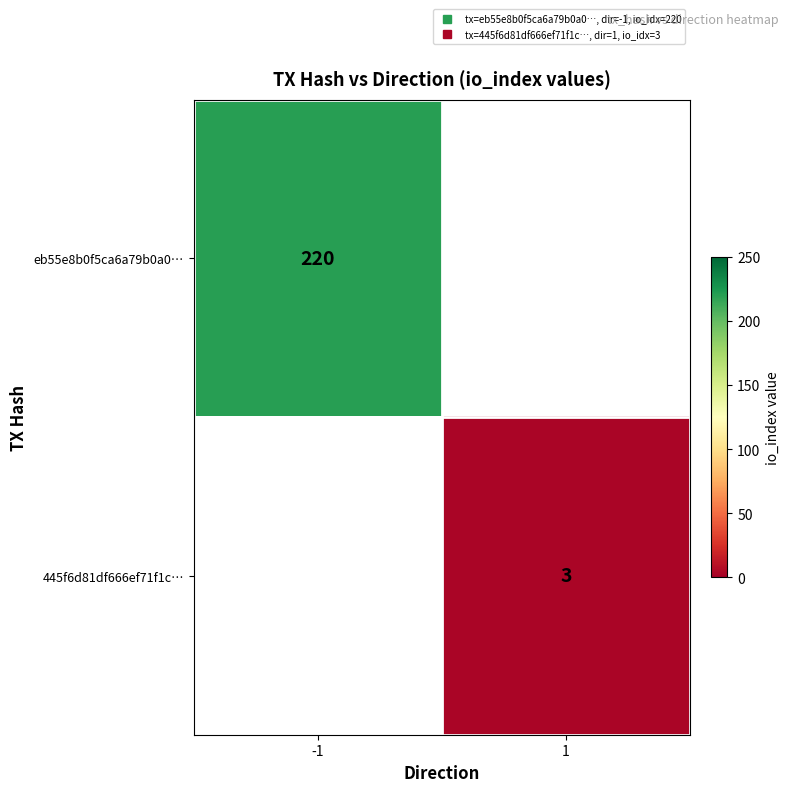

The value of 445f6d81df666ef71f1c… at 1 is 4.7. True or false?

False